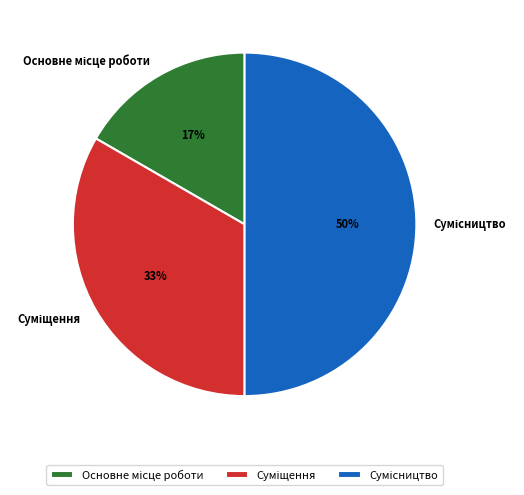

To the nearest percent, what is the average slice percentage?

33%